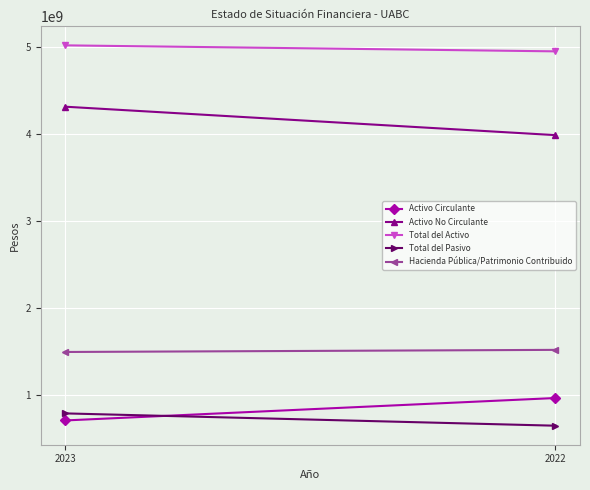

Reading right to left, what are all the values shown in this chart?

Activo Circulante: 2022=963400641	2023=705481118
Activo No Circulante: 2022=3986366946	2023=4313353906
Total del Activo: 2022=4949767587	2023=5018835024
Total del Pasivo: 2022=644965729	2023=786517281
Hacienda Pública/Patrimonio Contribuido: 2022=1517060950	2023=1492795280